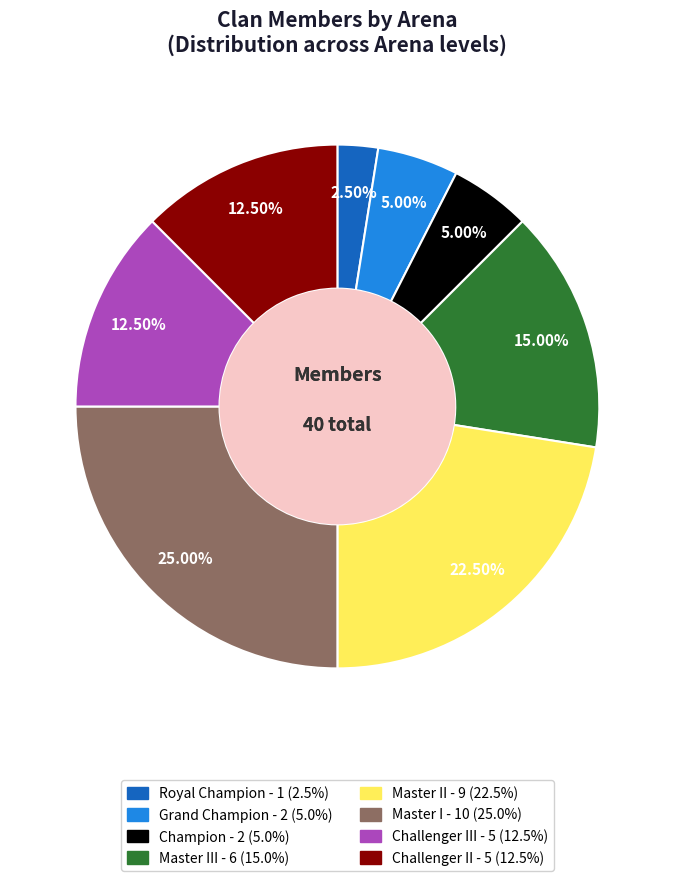

To the nearest percent, what is the difference between the largest and smallest slice percentages?

22%